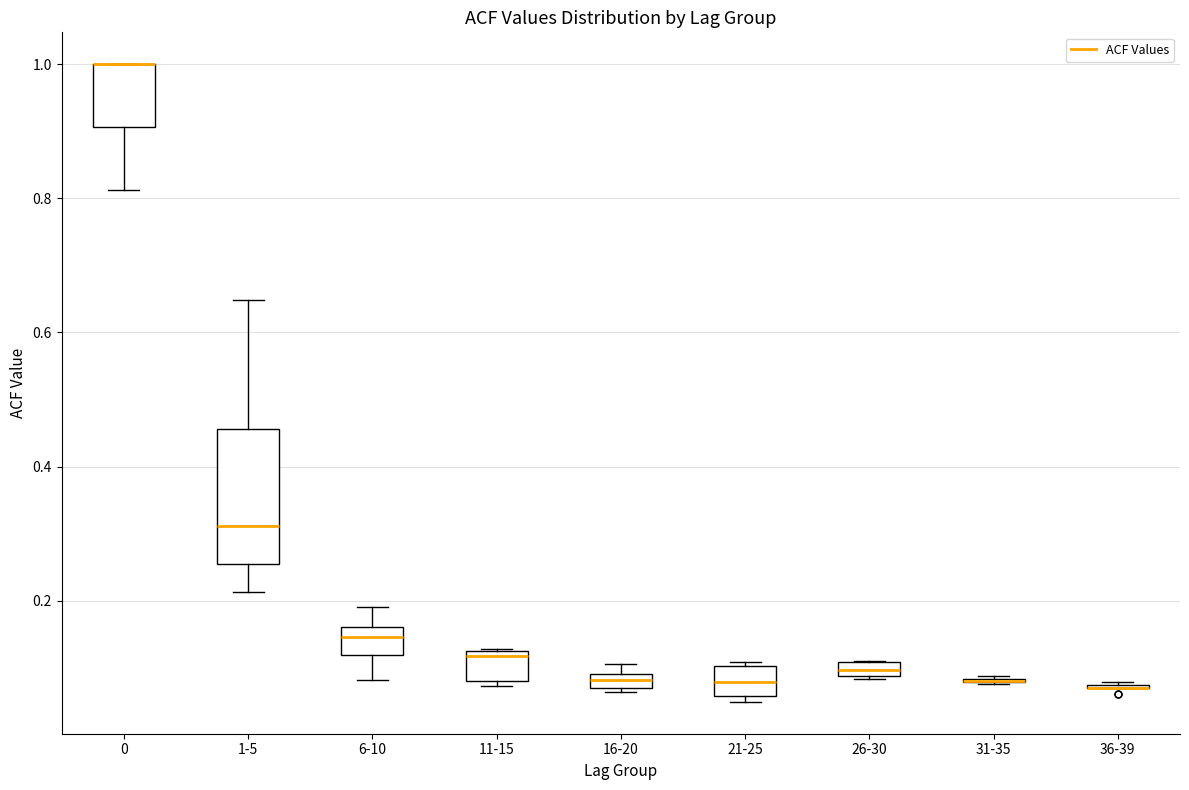

Where is the upper edge of the box for 21-25 on the y-axis? The values are not printed on the chart, so give them approximately, as read against the axis.

0.10